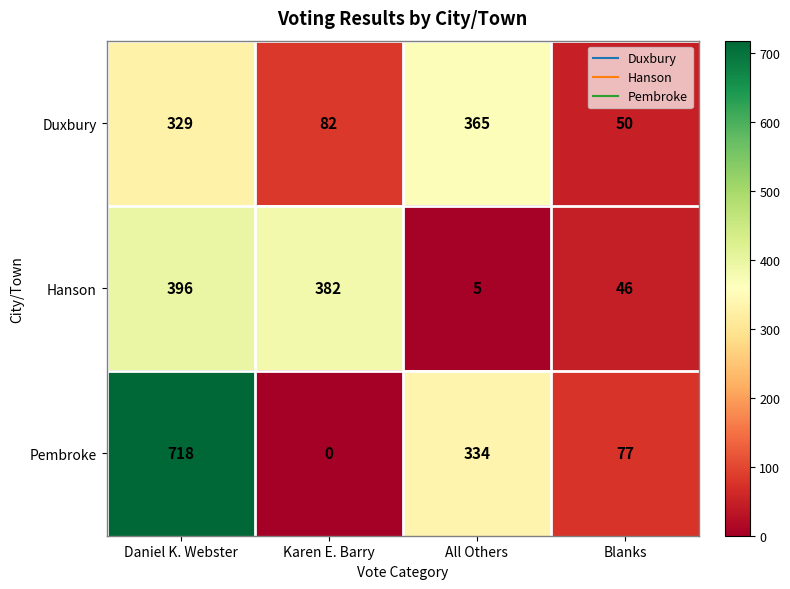

True or false: Duxbury has a value of 139 at Karen E. Barry.

False